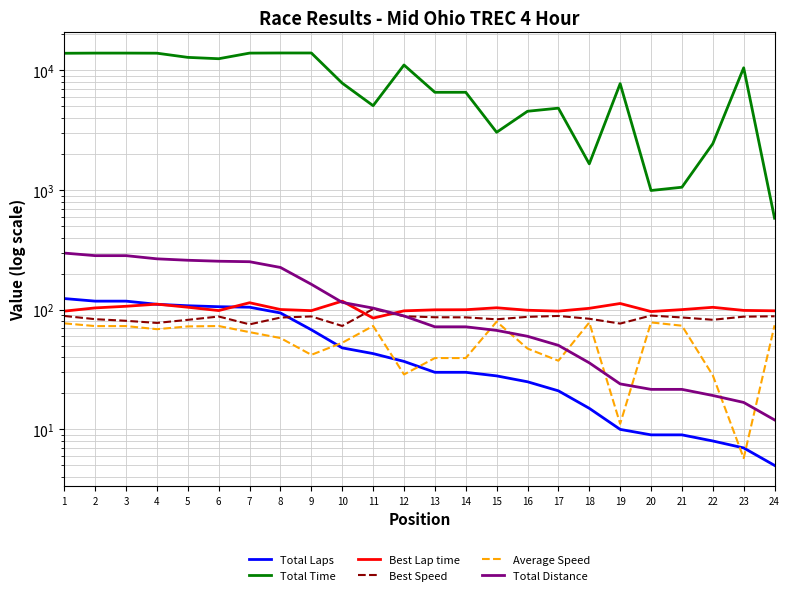

Does the chart display data point markers on the line(s)?

No